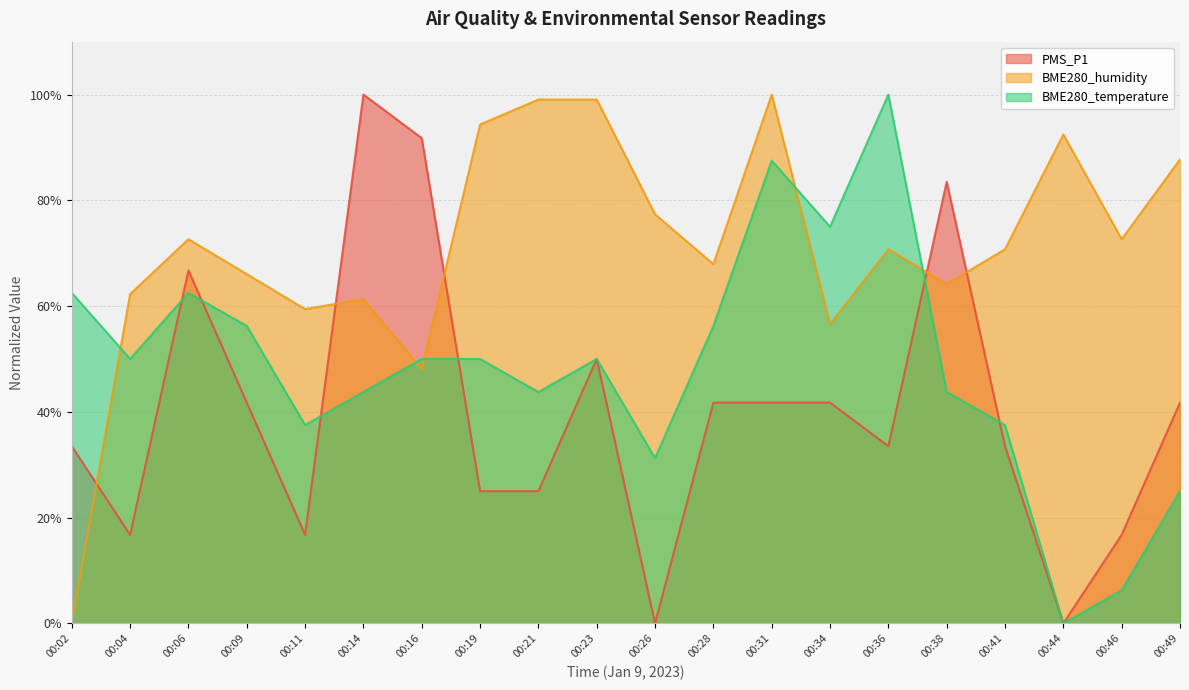

The PMS_P1 series shows 50.9 at 00:02. True or false?

False